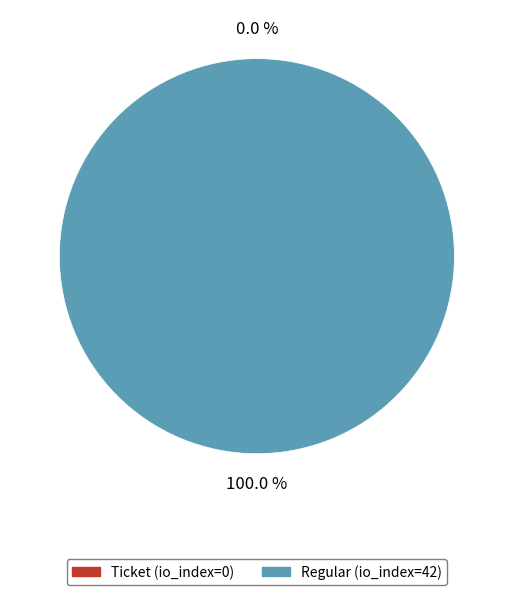

True or false: Regular (io_index=42) accounts for 100% of the total.

True